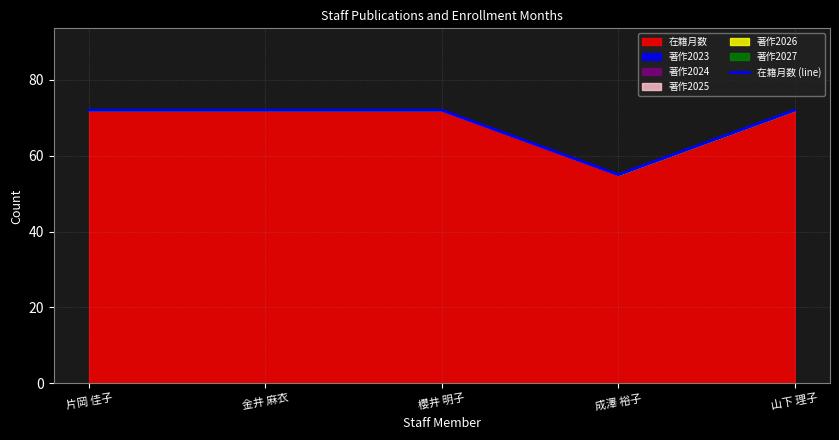

Where is the data nearest to the value 63?

成澤 裕子